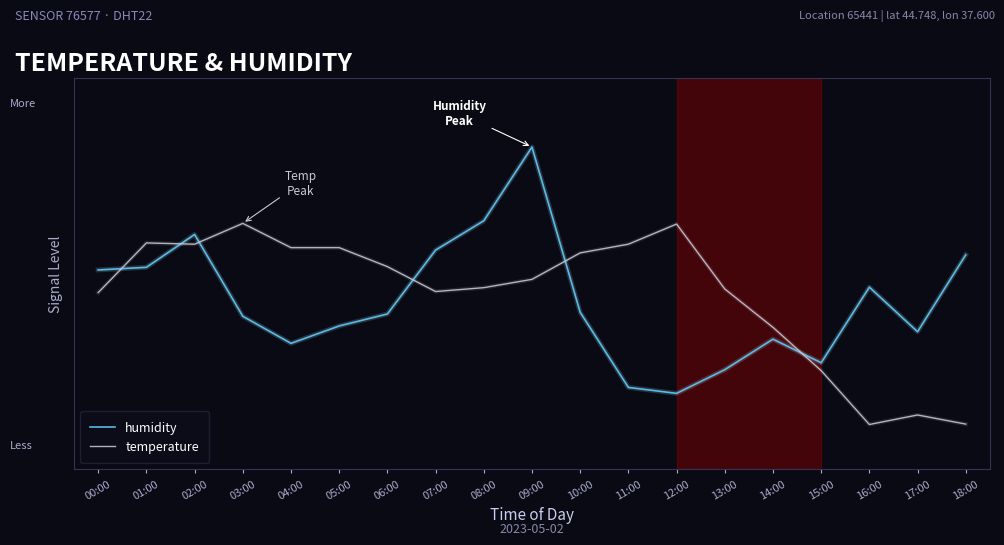

Reading right to left, what are all the values shown in this chart?

humidity: 18:00=0.6	17:00=0.4	16:00=0.5	15:00=0.3	14:00=0.3	13:00=0.3	12:00=0.2	11:00=0.2	10:00=0.4	09:00=0.9	08:00=0.7	07:00=0.6	06:00=0.4	05:00=0.4	04:00=0.3	03:00=0.4	02:00=0.7	01:00=0.6	00:00=0.6
temperature: 18:00=0.1	17:00=0.1	16:00=0.1	15:00=0.3	14:00=0.4	13:00=0.5	12:00=0.7	11:00=0.6	10:00=0.6	09:00=0.5	08:00=0.5	07:00=0.5	06:00=0.6	05:00=0.6	04:00=0.6	03:00=0.7	02:00=0.6	01:00=0.6	00:00=0.5